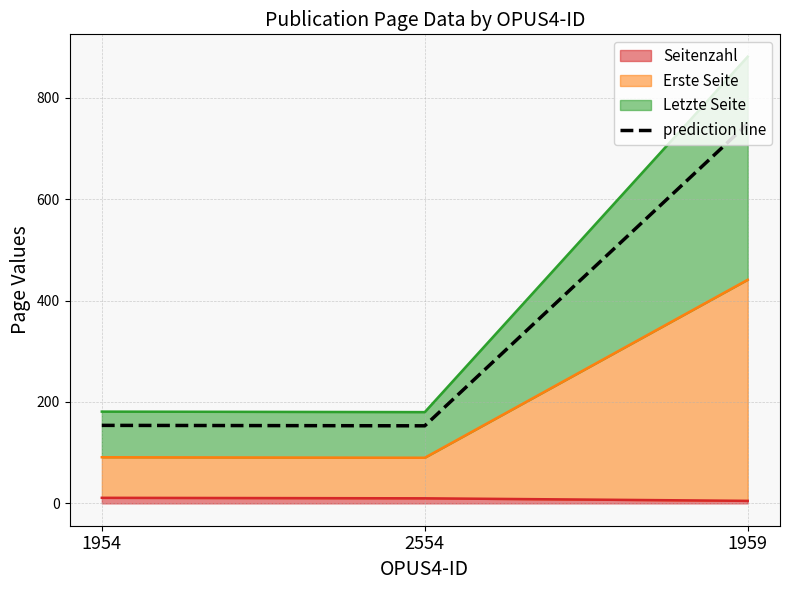

The chart shows a value of 153.0 at 2554. True or false?

True